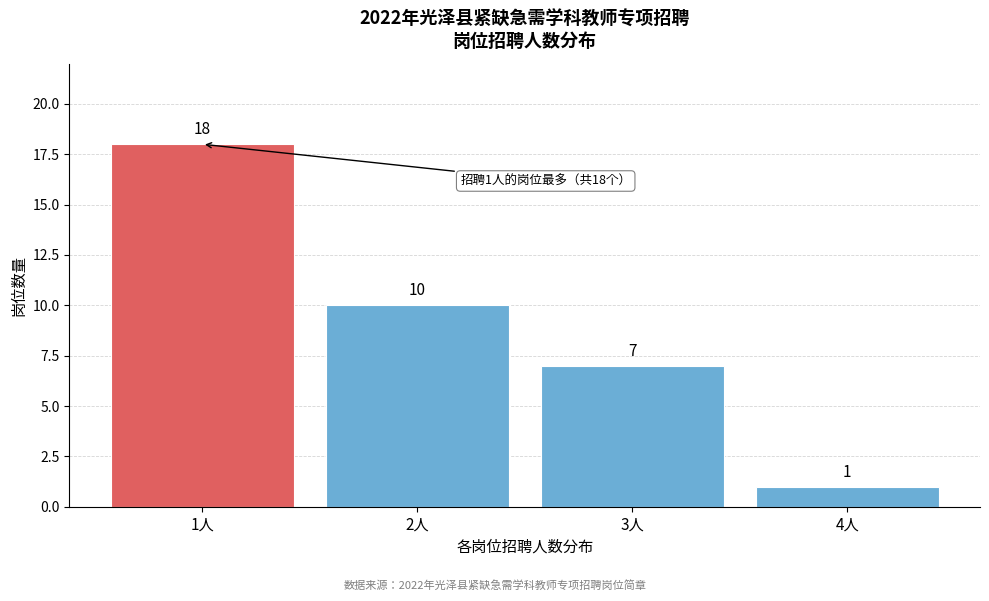

Reading left to right, extract all data points from this chart.

1人=18	2人=10	3人=7	4人=1